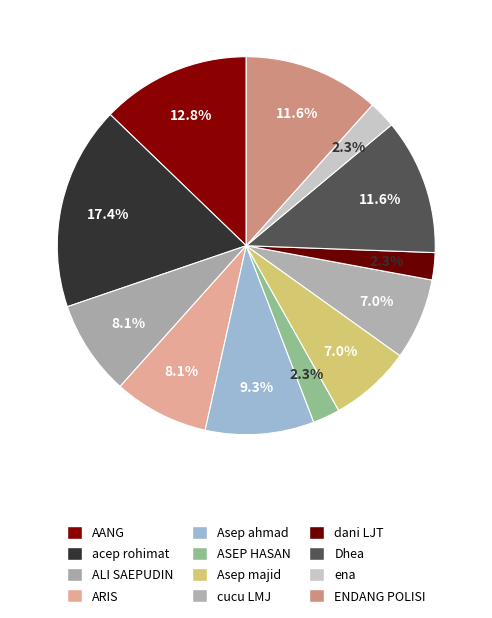

Rank the categories by value from lowest to highest.

ASEP HASAN, dani LJT, ena, Asep majid, cucu LMJ, ALI SAEPUDIN, ARIS, Asep ahmad, Dhea, ENDANG POLISI, AANG, acep rohimat